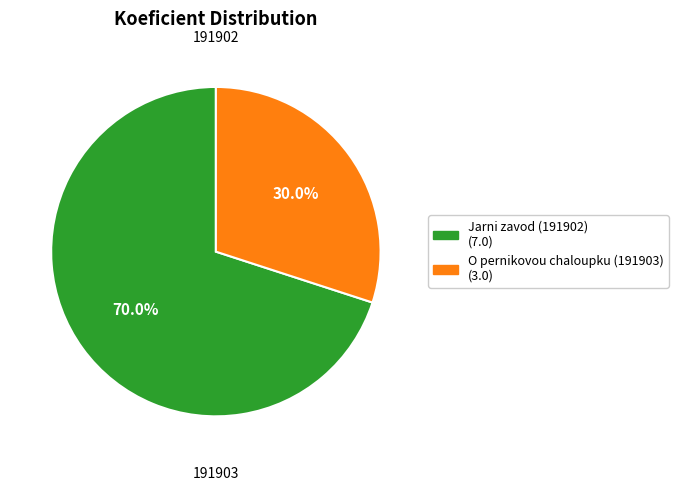

How many slices are in this pie chart?

2